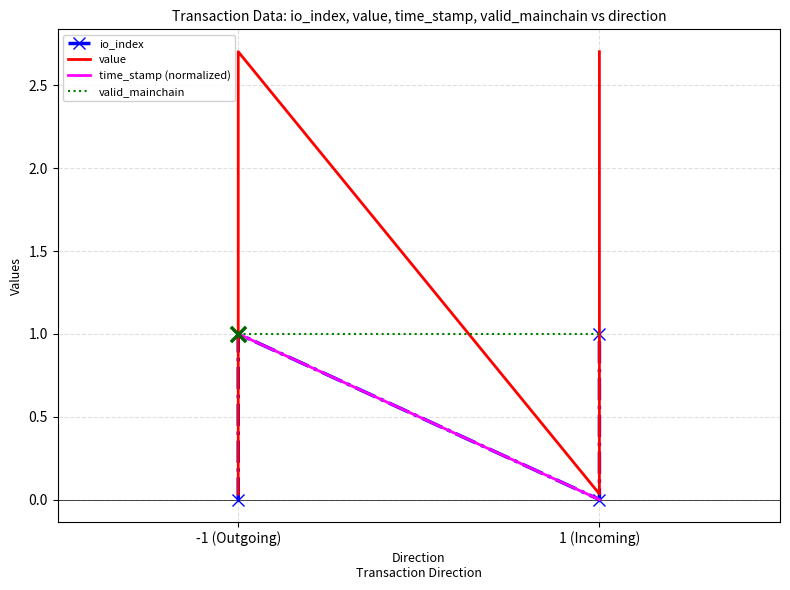

Which series has the largest total across all categories?

value